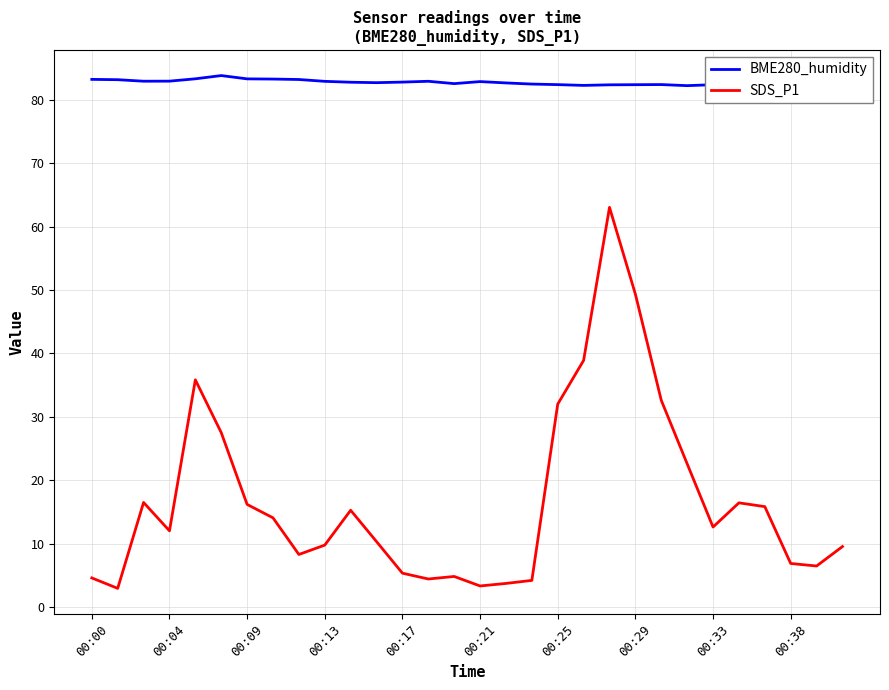

How many lines are shown in the chart?

2